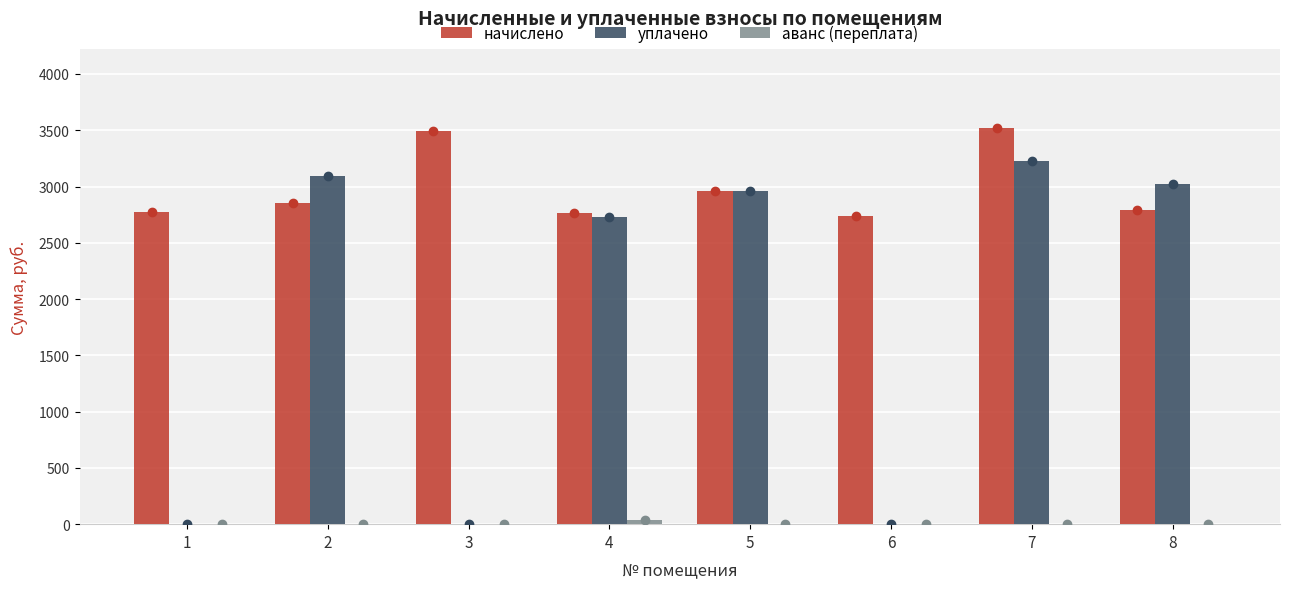

The value of уплачено at 1 is 0.0. True or false?

True